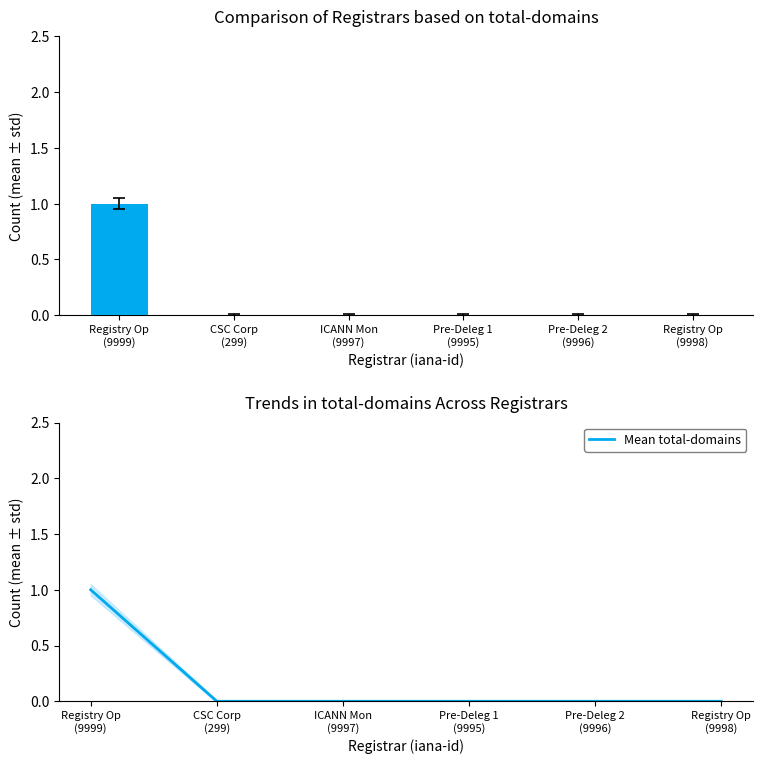

Rank the series at ICANN Mon
(9997) from highest to lowest value.

total-domains, Mean total-domains